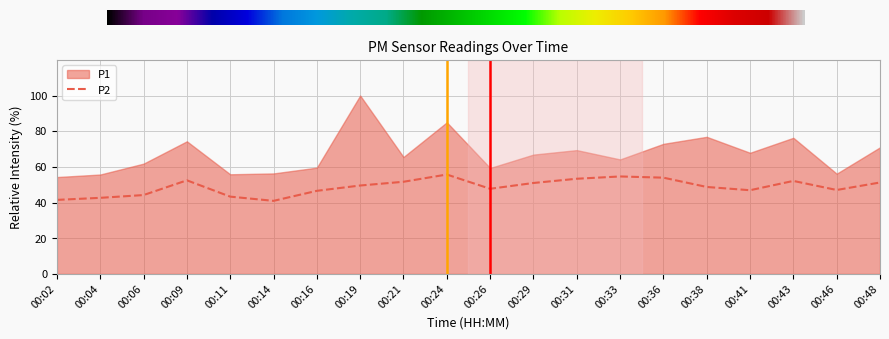

The value at 00:24 is 55.7. True or false?

True